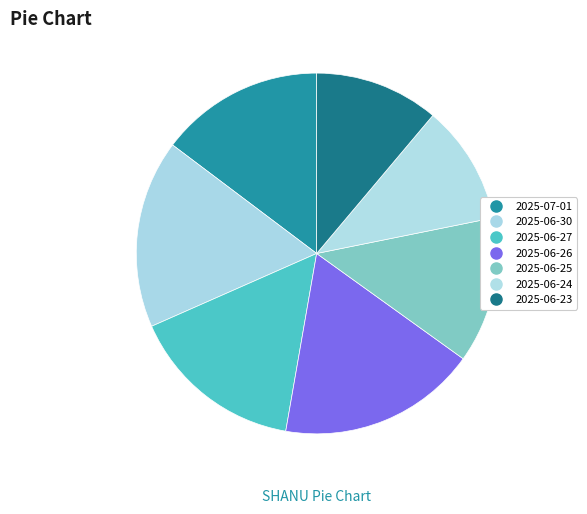

How many segments does this pie chart have?

7